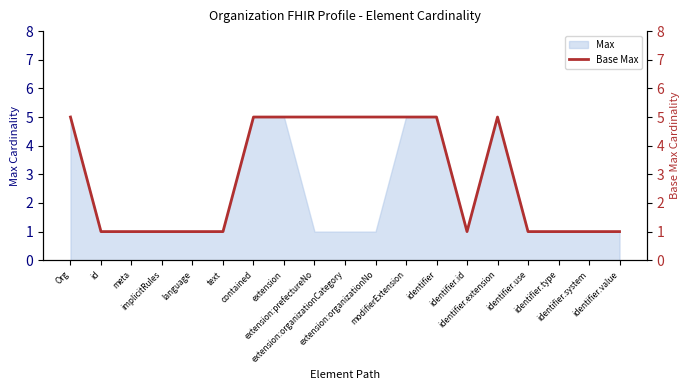

How many points are lower than both their immediate neighbors (excluding endpoints)?

1